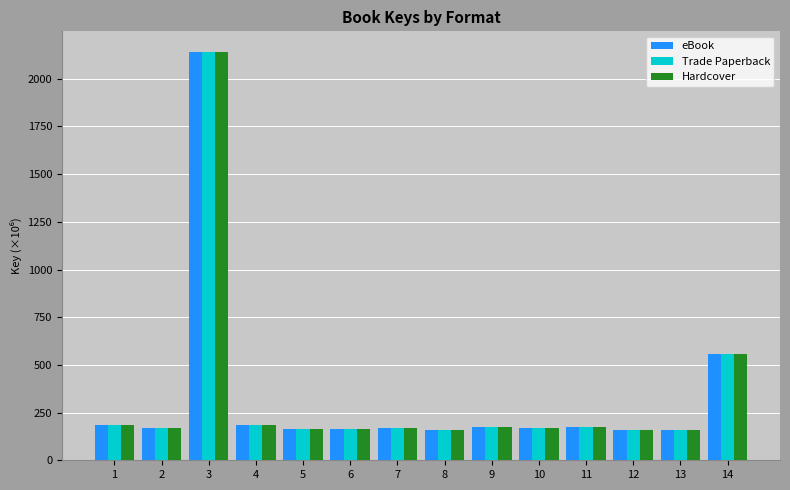

Where does the Trade Paperback series first go above 168?

1